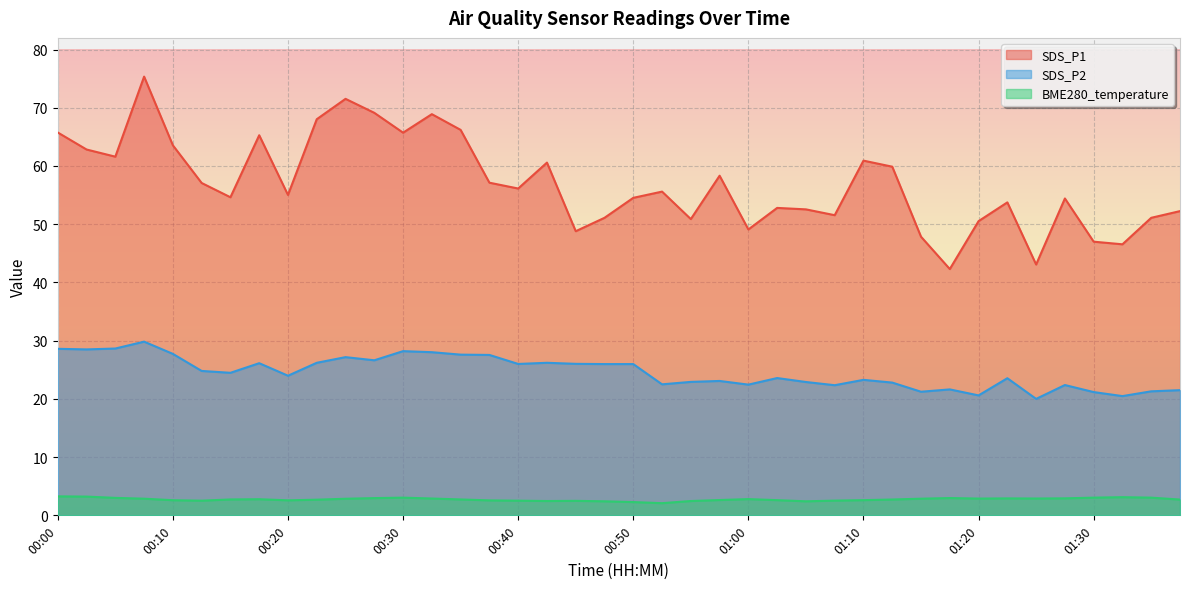

What is the sum of the BME280_temperature values at 00:48 and 00:58?

5.0